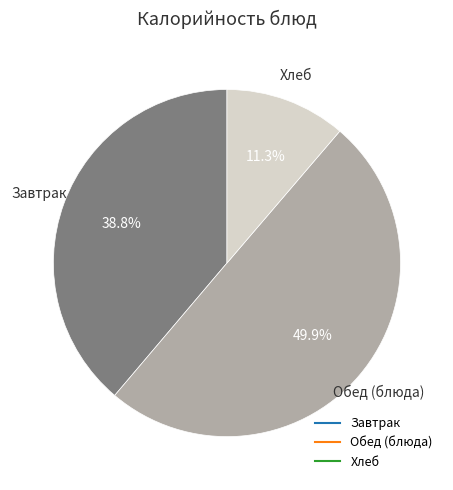

How many slices are in this pie chart?

3